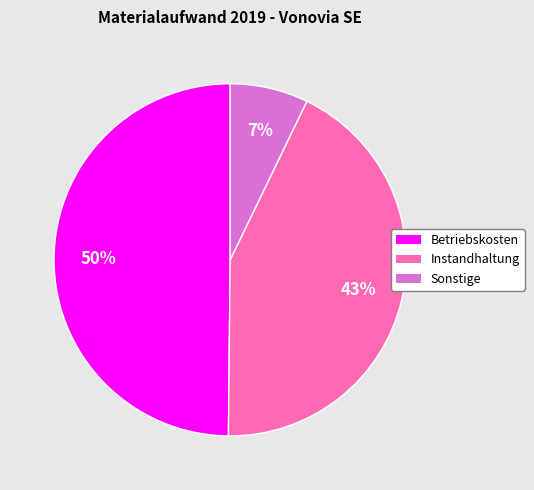

To the nearest percent, what is the average slice percentage?

33%